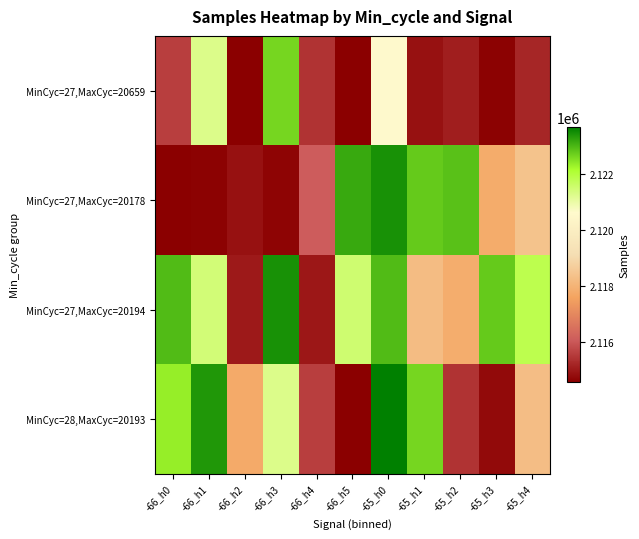

What is the minimum value shown in the chart?

2114553